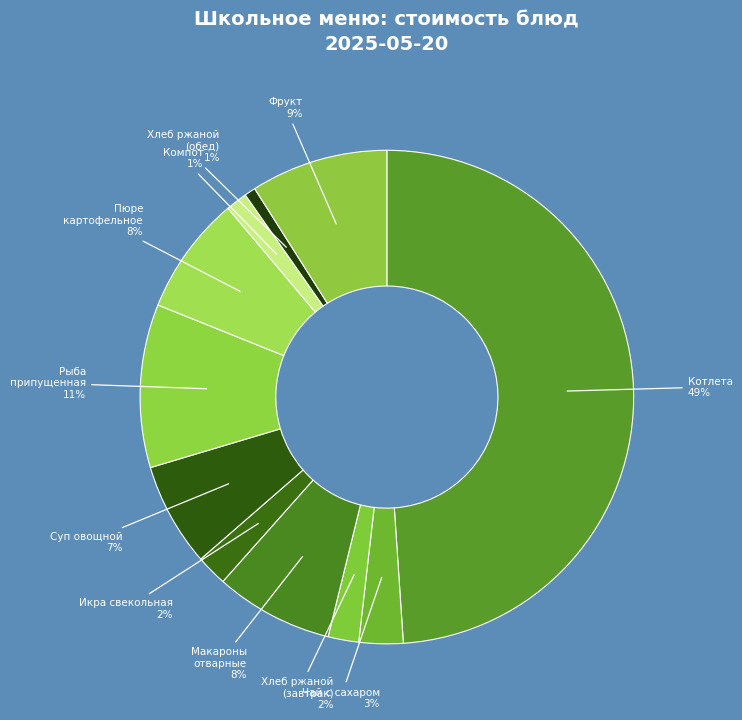

Which category has the smallest portion of the pie?

Хлеб ржаной (обед)